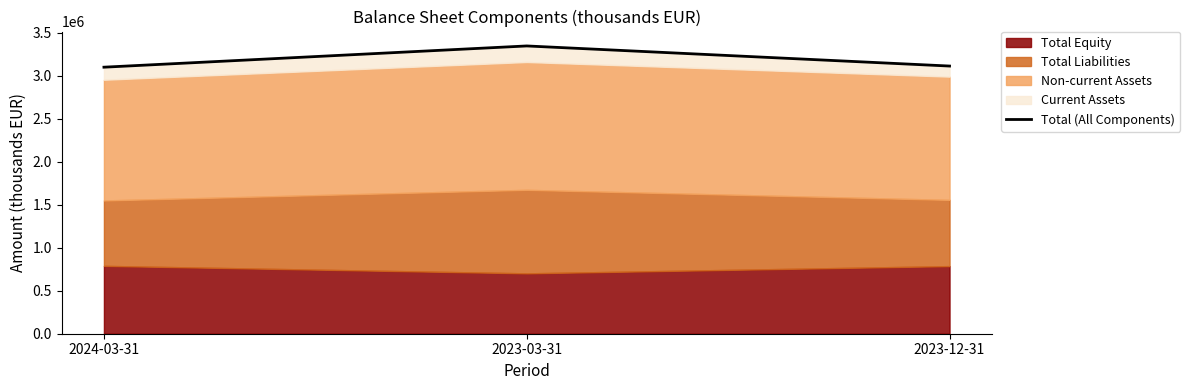

How many values are below 3110442?

1